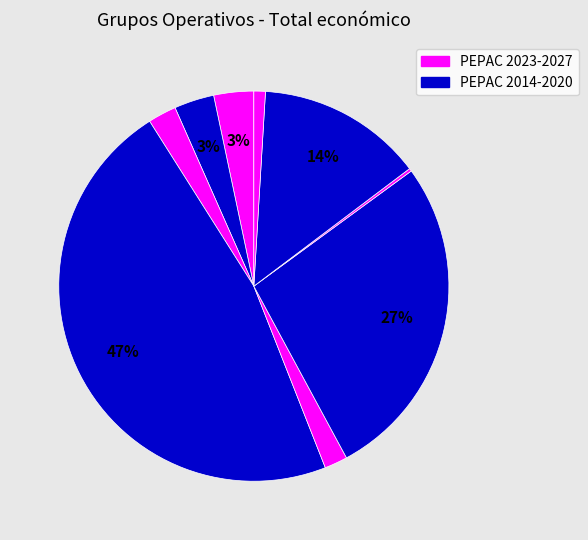

To the nearest percent, what is the average slice percentage?

11%